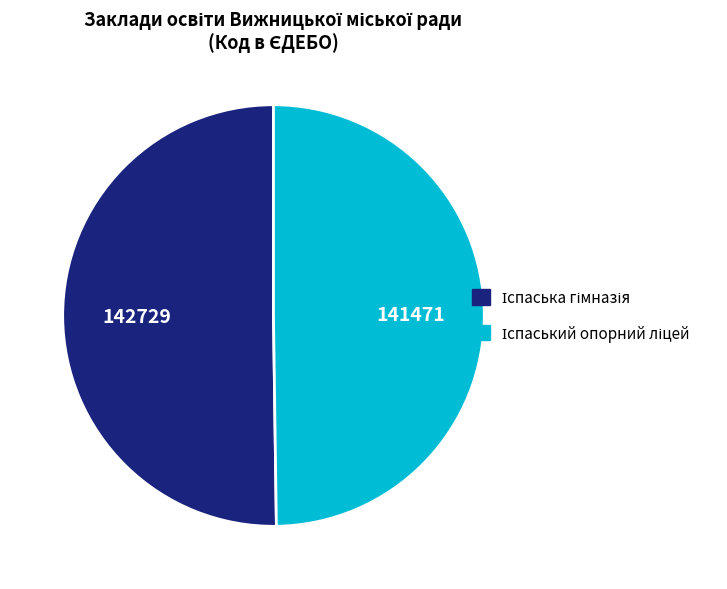

How many segments does this pie chart have?

2